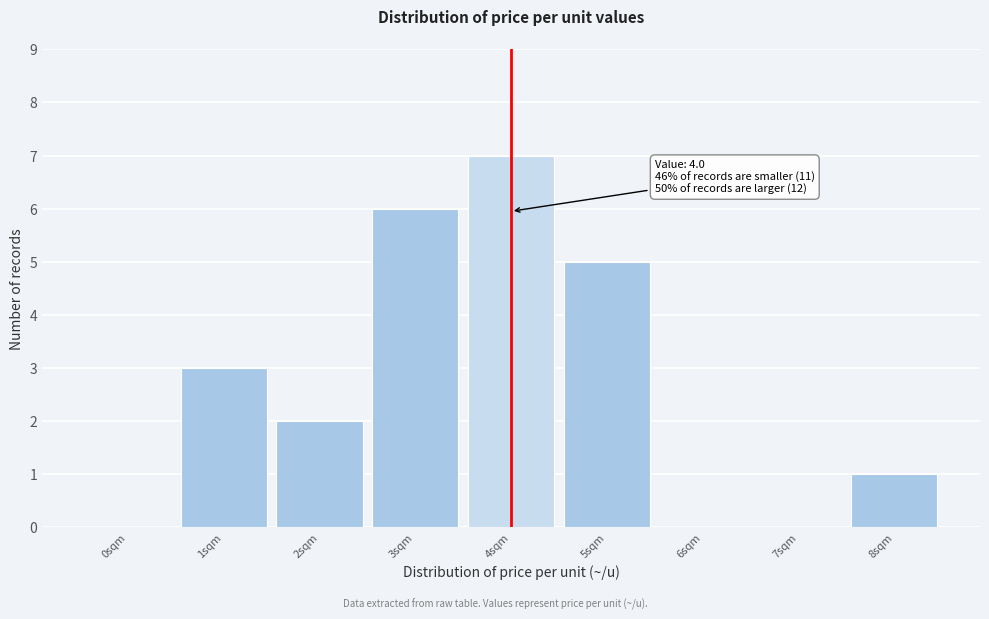

Reading right to left, extract all data points from this chart.

8sqm=1	7sqm=0	6sqm=0	5sqm=5	4sqm=7	3sqm=6	2sqm=2	1sqm=3	0sqm=0